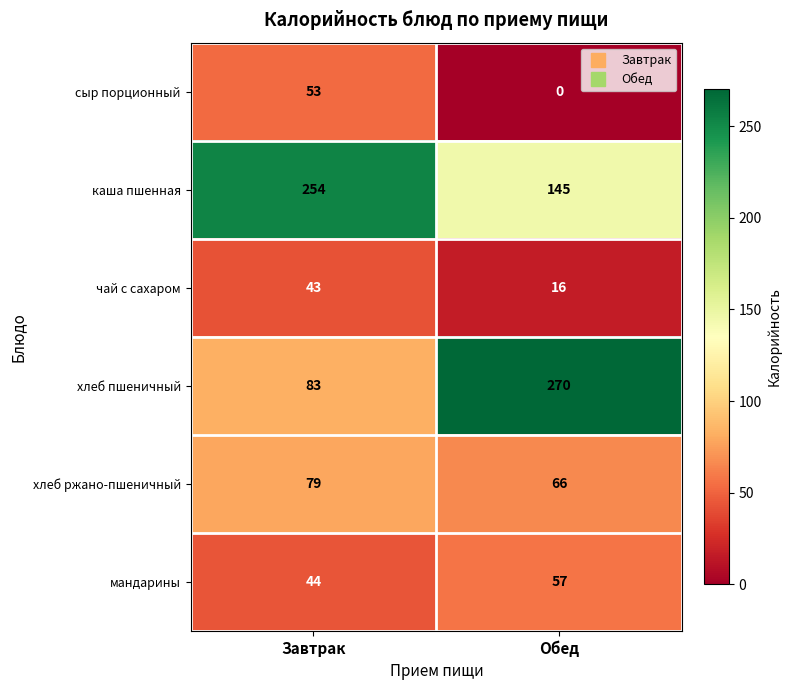

Where is каша пшенная nearest to the value 199?

Обед